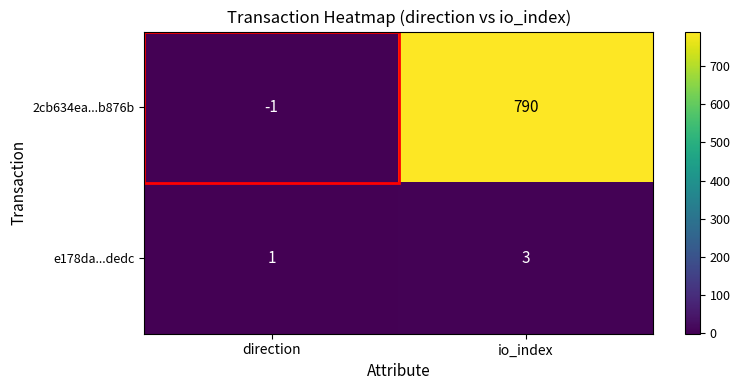

What is the difference between the 2cb634ea...b876b values at direction and io_index?

791